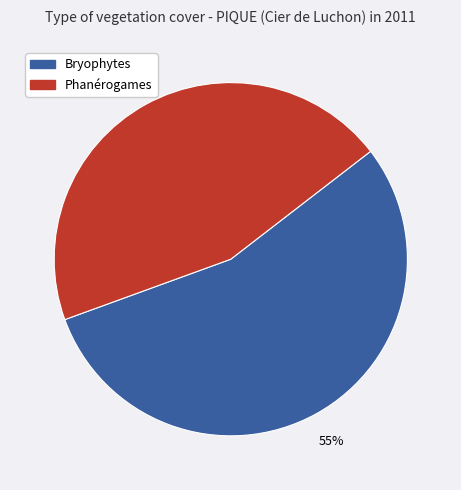

To the nearest percent, what is the average slice percentage?

50%